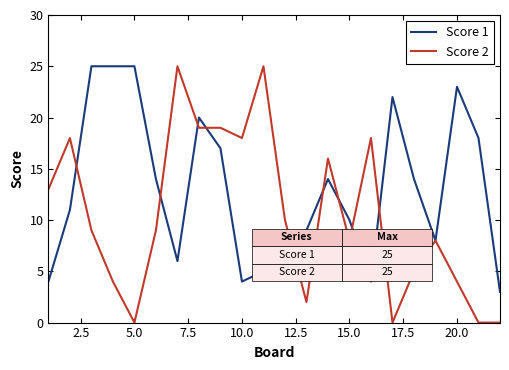

List the series in order of their overall mean, highest first.

Score 1, Score 2